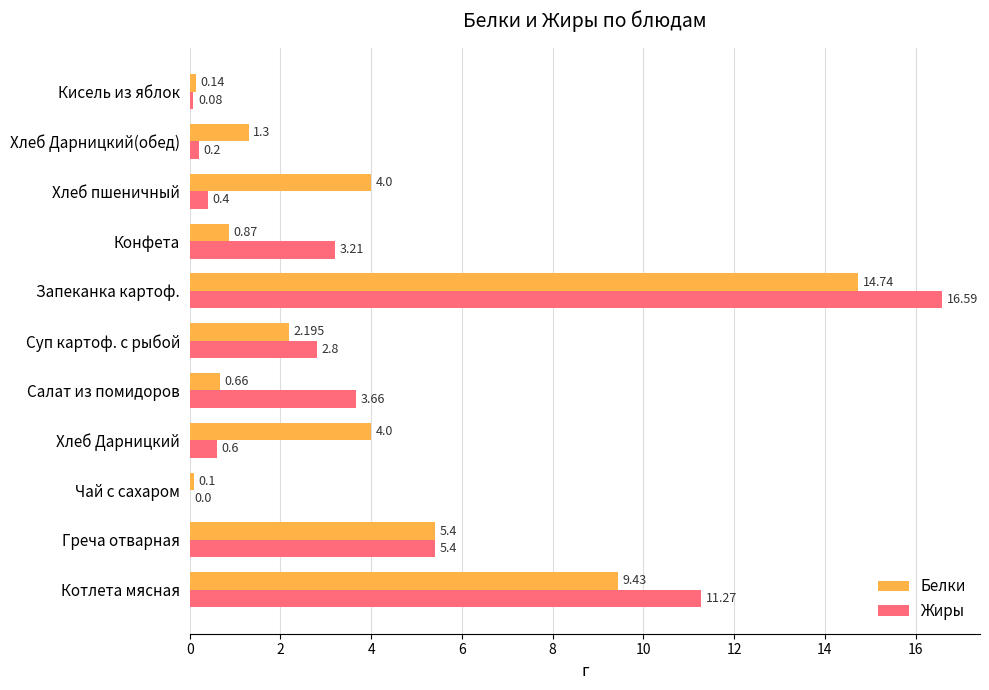

Between Котлета мясная and Запеканка картоф., which series saw the biggest shift?

Жиры